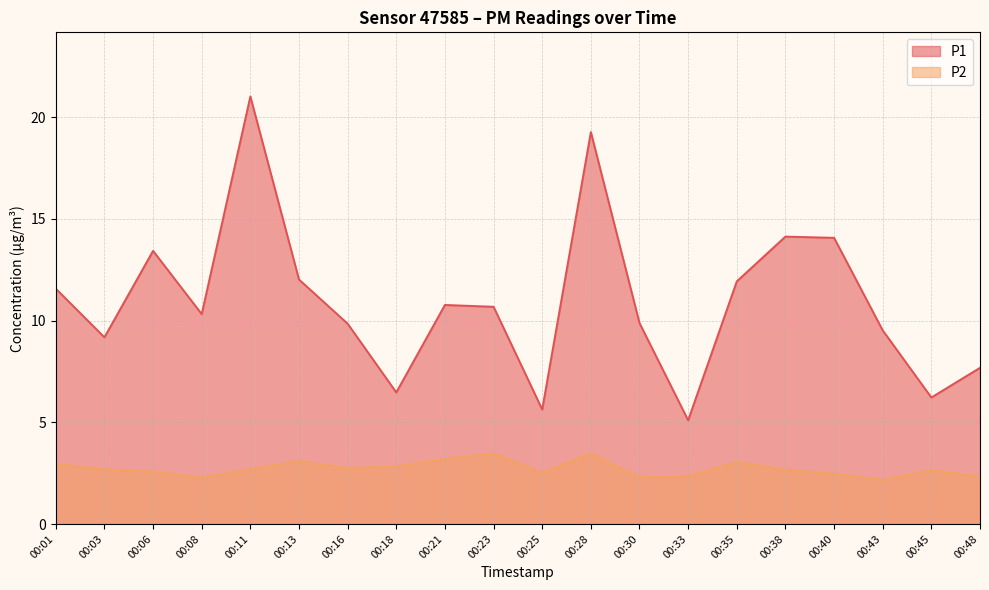

In P2, how many points are lower than both neighbors (excluding endpoints)?

5